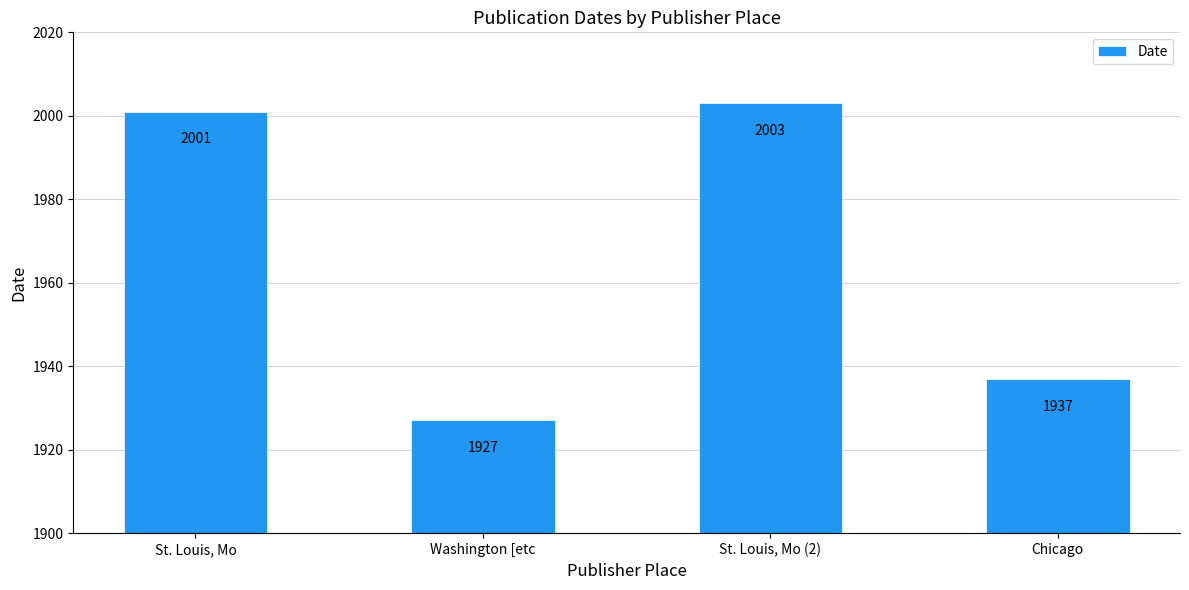

The value at Washington [etc is 1927. True or false?

True